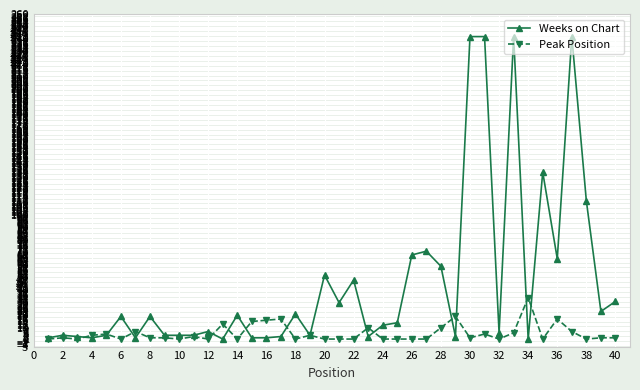

What is the maximum value for Peak Position?

34